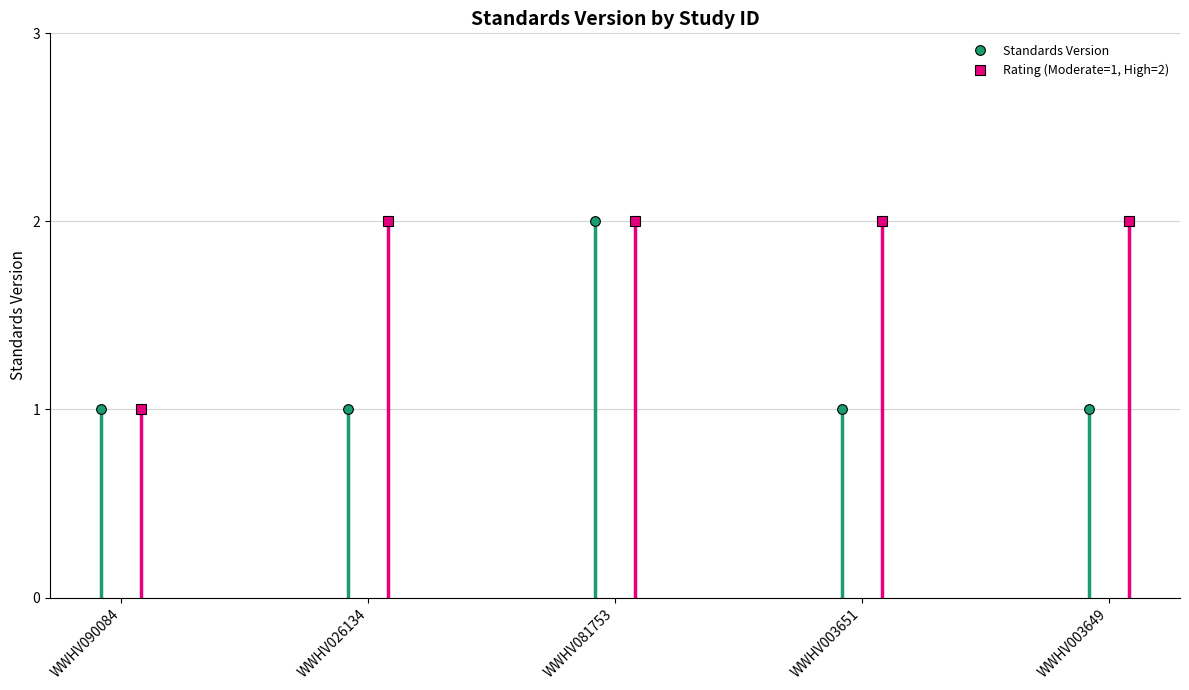

Is this an area chart (filled region under the line)?

No